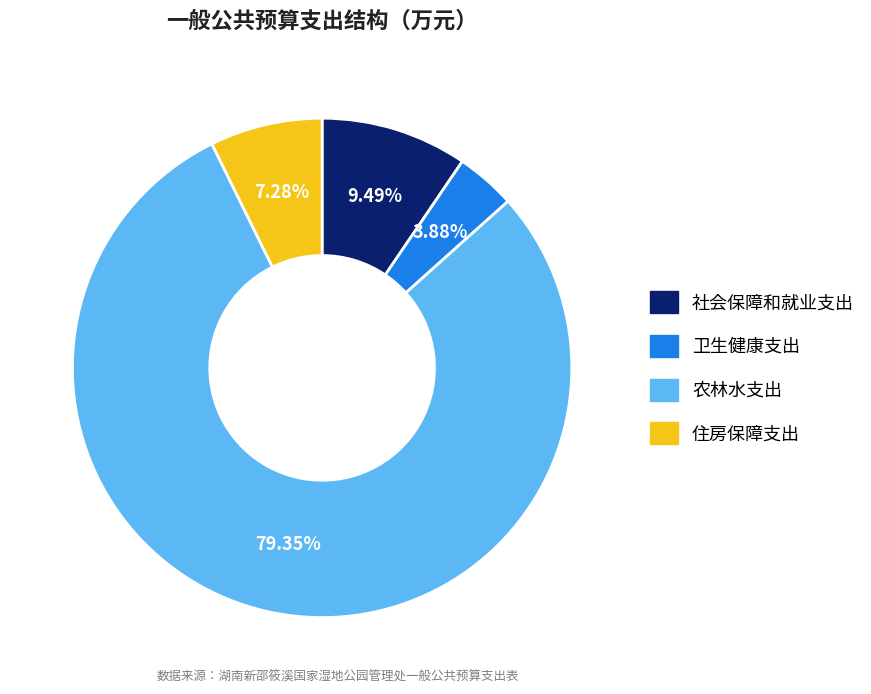

Between 卫生健康支出 and 住房保障支出, which is larger?

住房保障支出